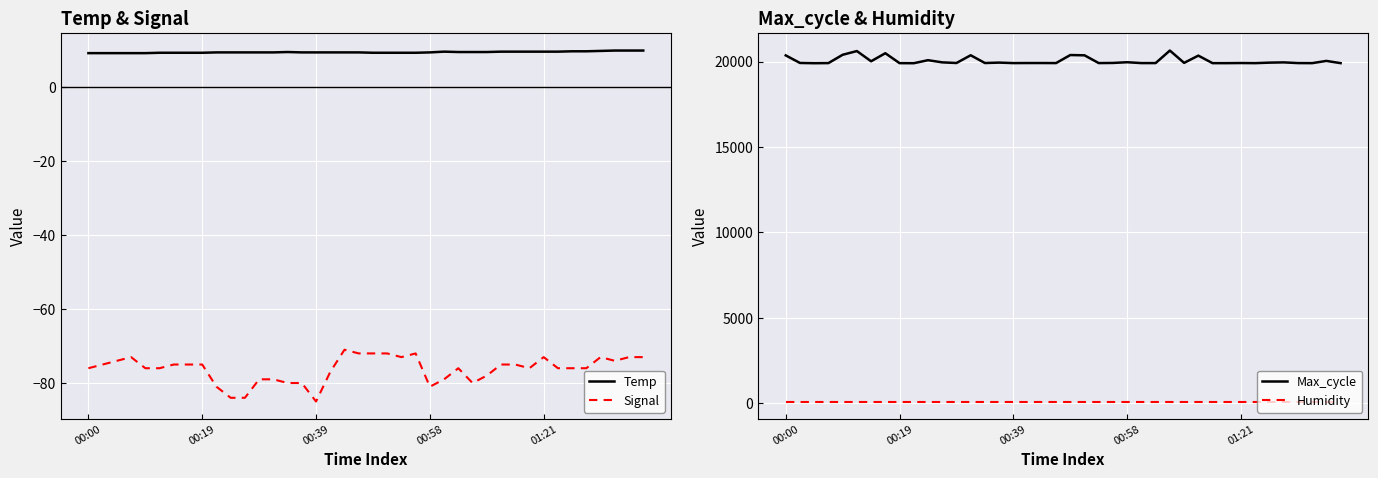

True or false: Max_cycle has a value of 19917.0 at 26.

True